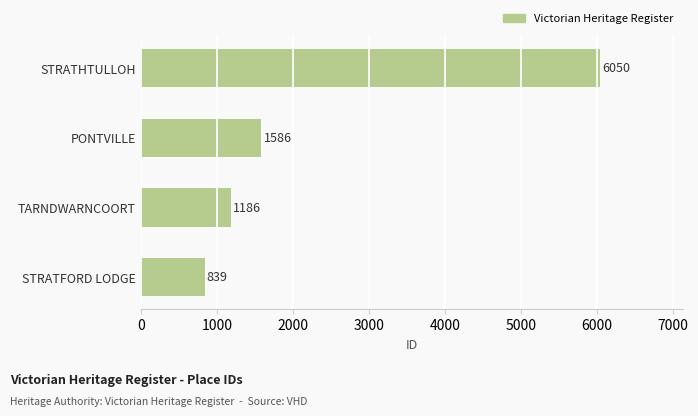

What is the difference between the maximum and second lowest values?

4864